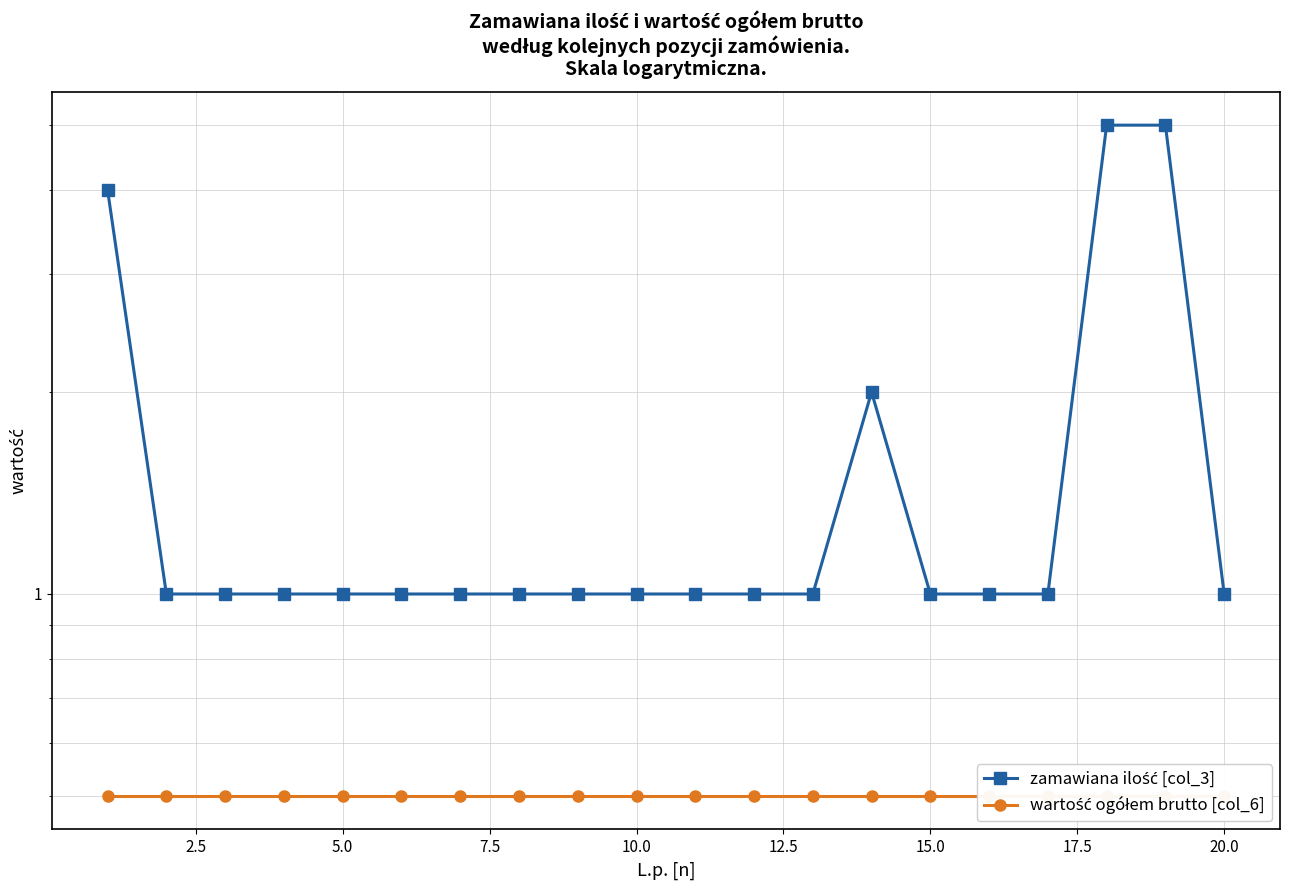

What is the lowest value of the zamawiana ilość [col_3] series?

1.0